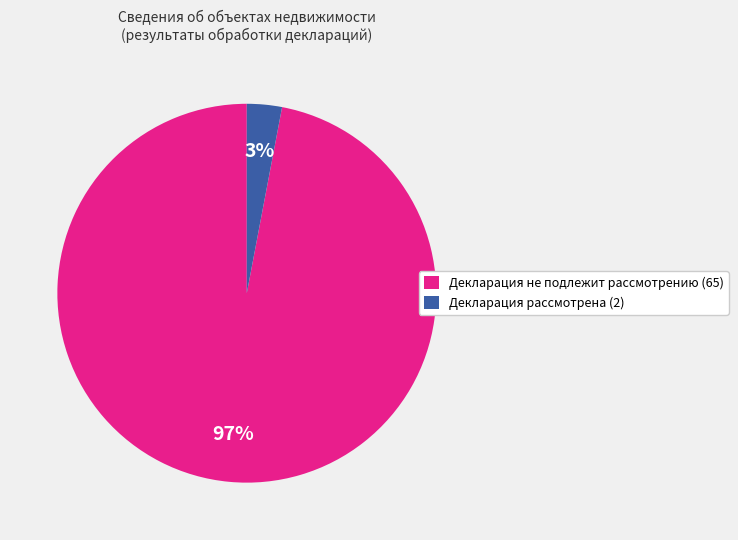

What is the largest slice in the pie chart?

Декларация не подлежит рассмотрению